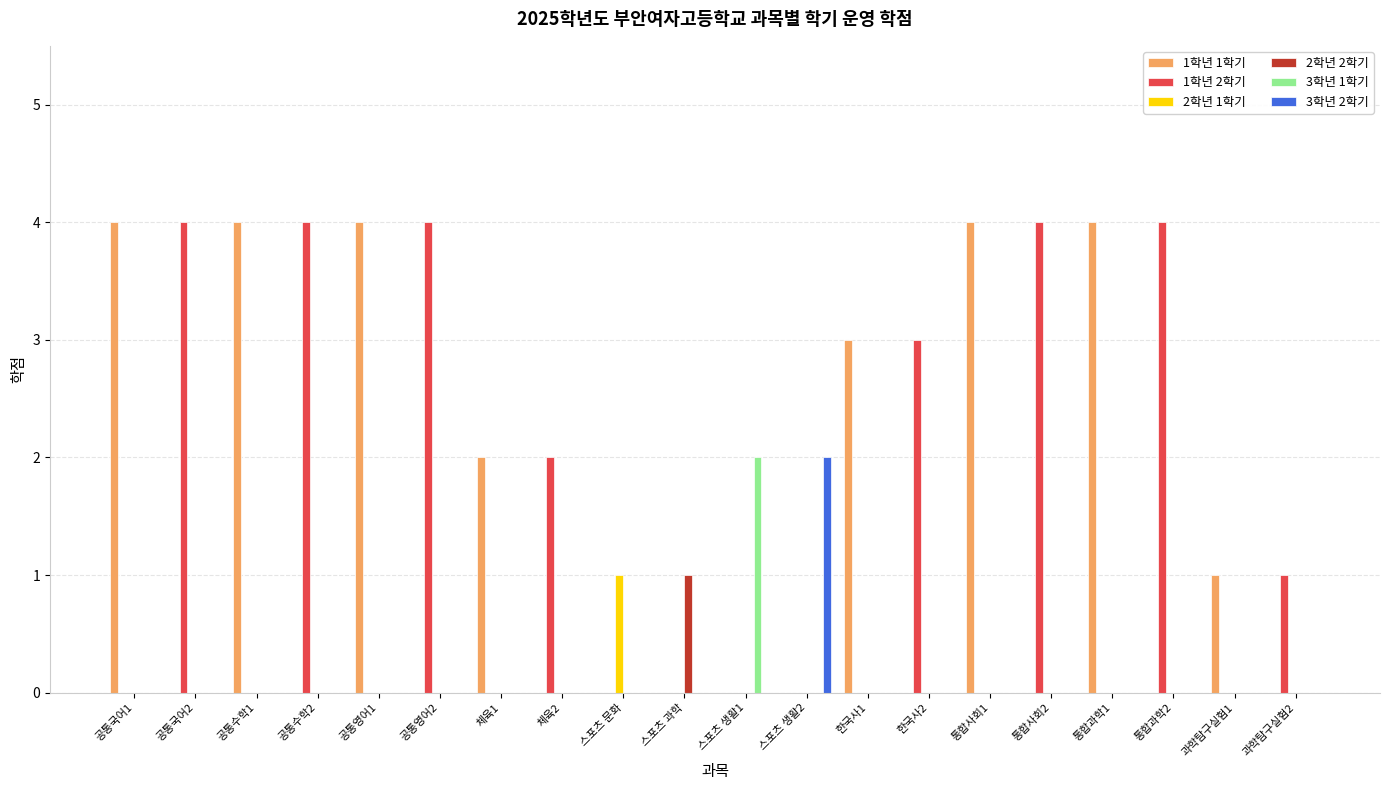

The 2학년 1학기 series shows 0 at 공통영어1. True or false?

True